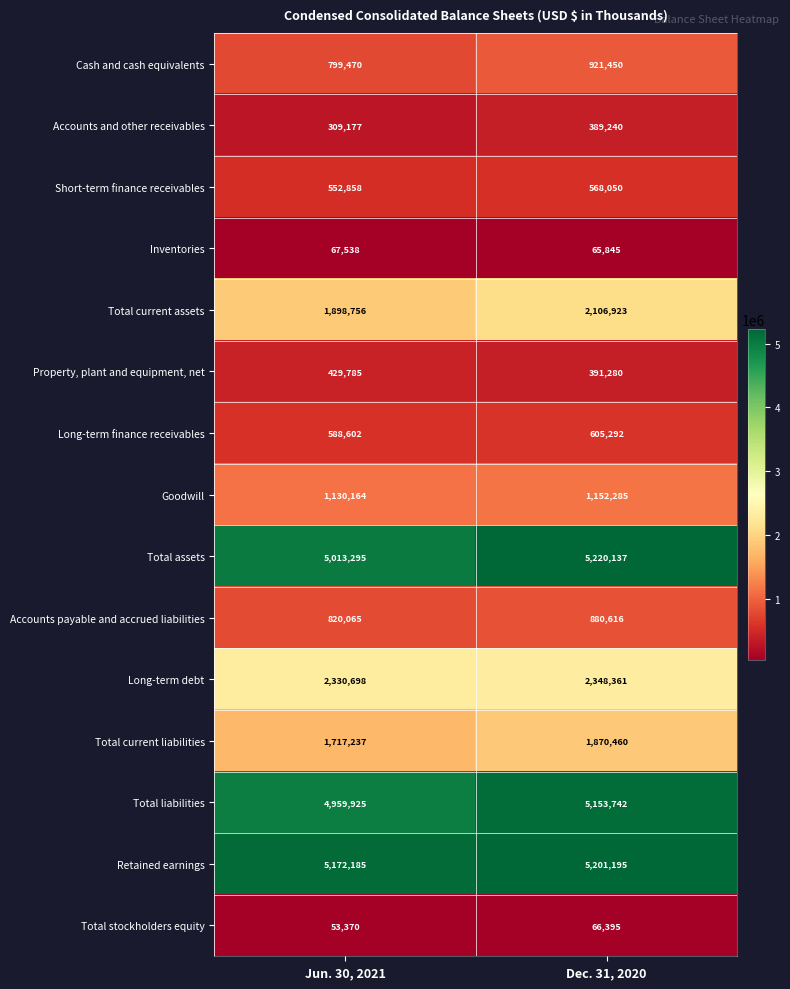

Where is Accounts payable and accrued liabilities nearest to the value 850340?

Jun. 30, 2021